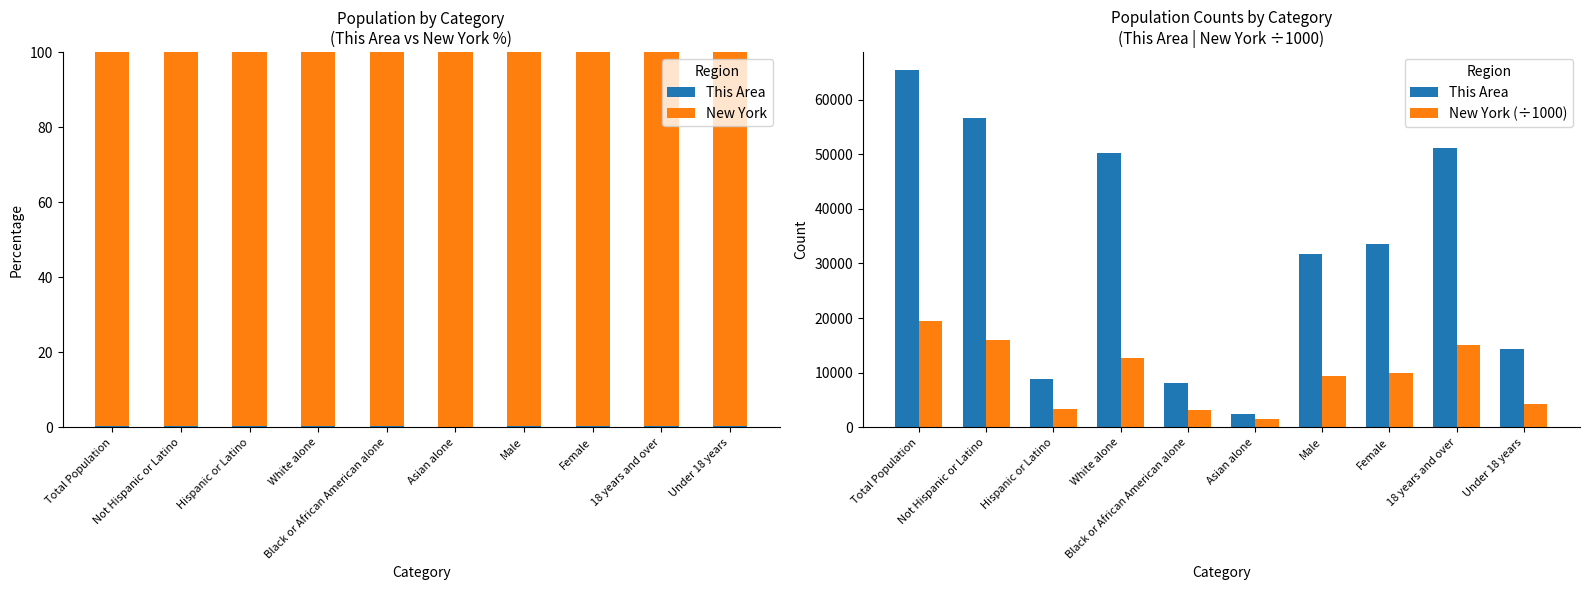

What is the total value across all series at White alone?

63107.6